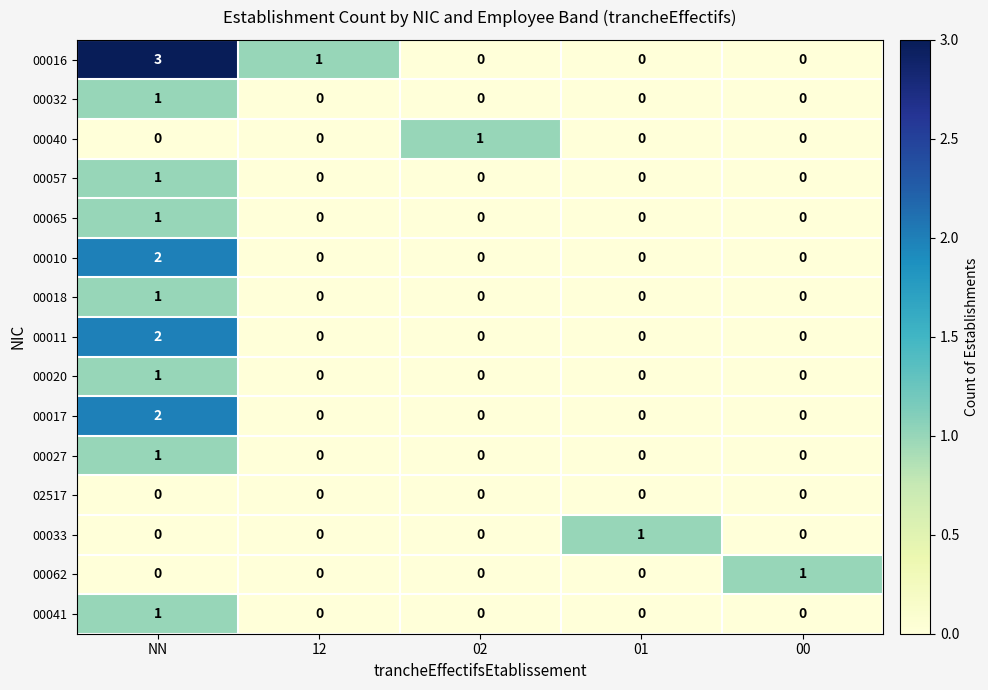

Count the 00020 values in the range 0 to 1.

5